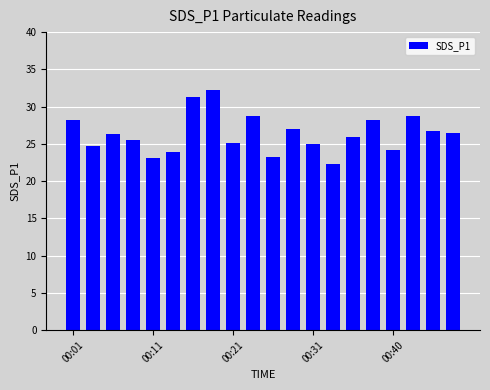

What is the maximum value shown in the chart?

32.2